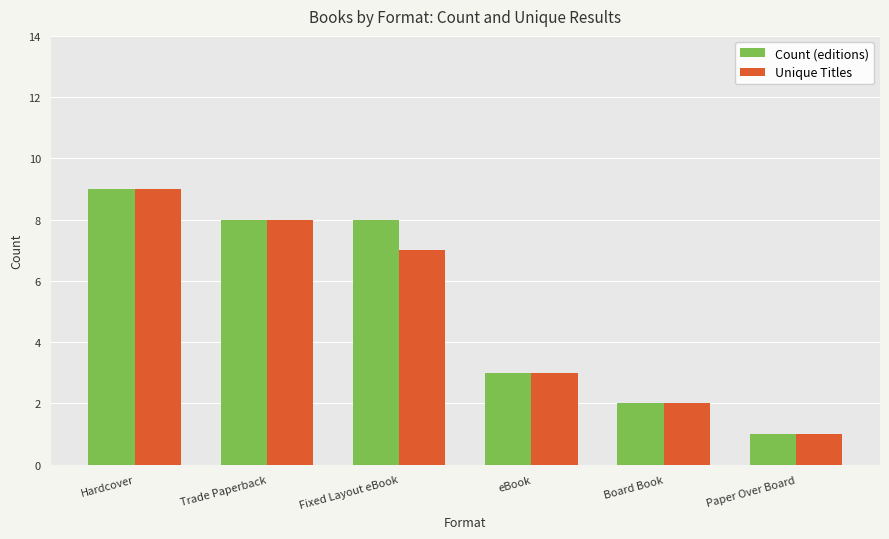

The Unique Titles series shows 1 at Paper Over Board. True or false?

True